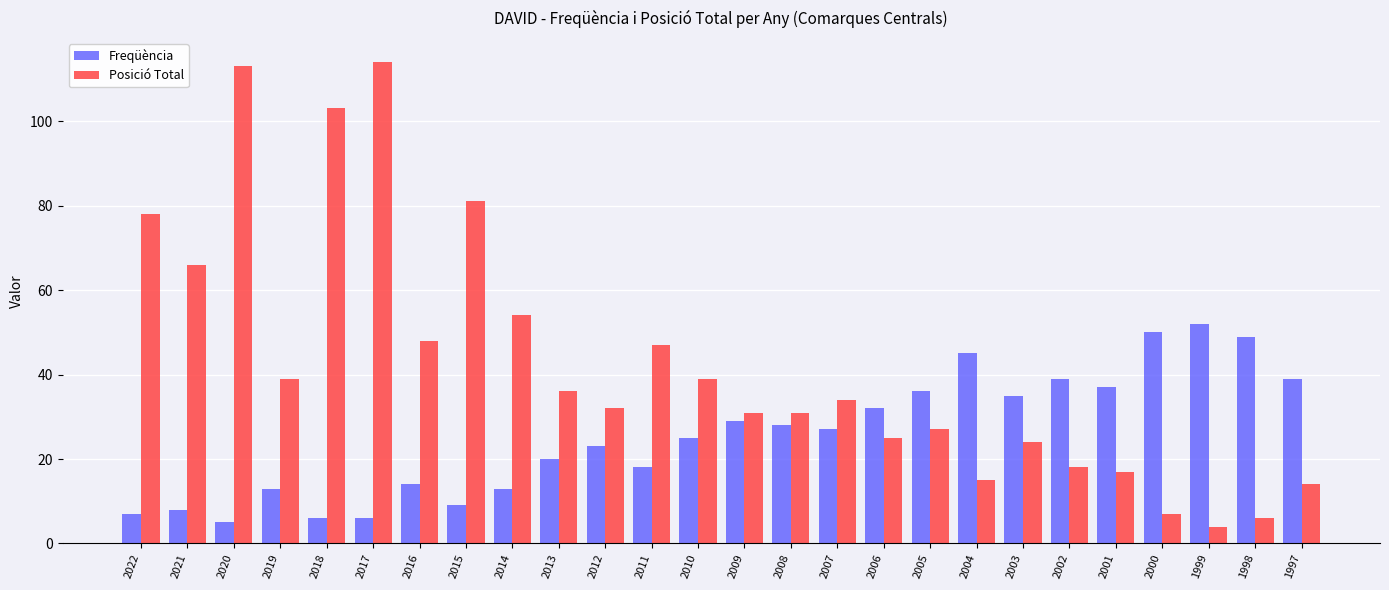

Which series has the largest total across all categories?

Posició Total